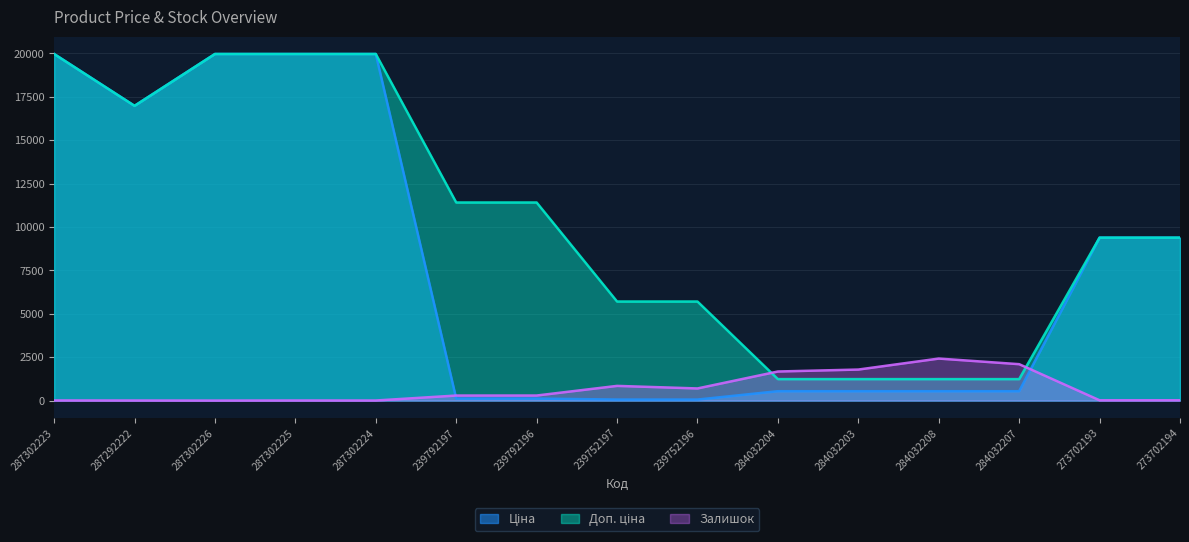

What is the spread (max minus min) of values at 287292222?

16972.3